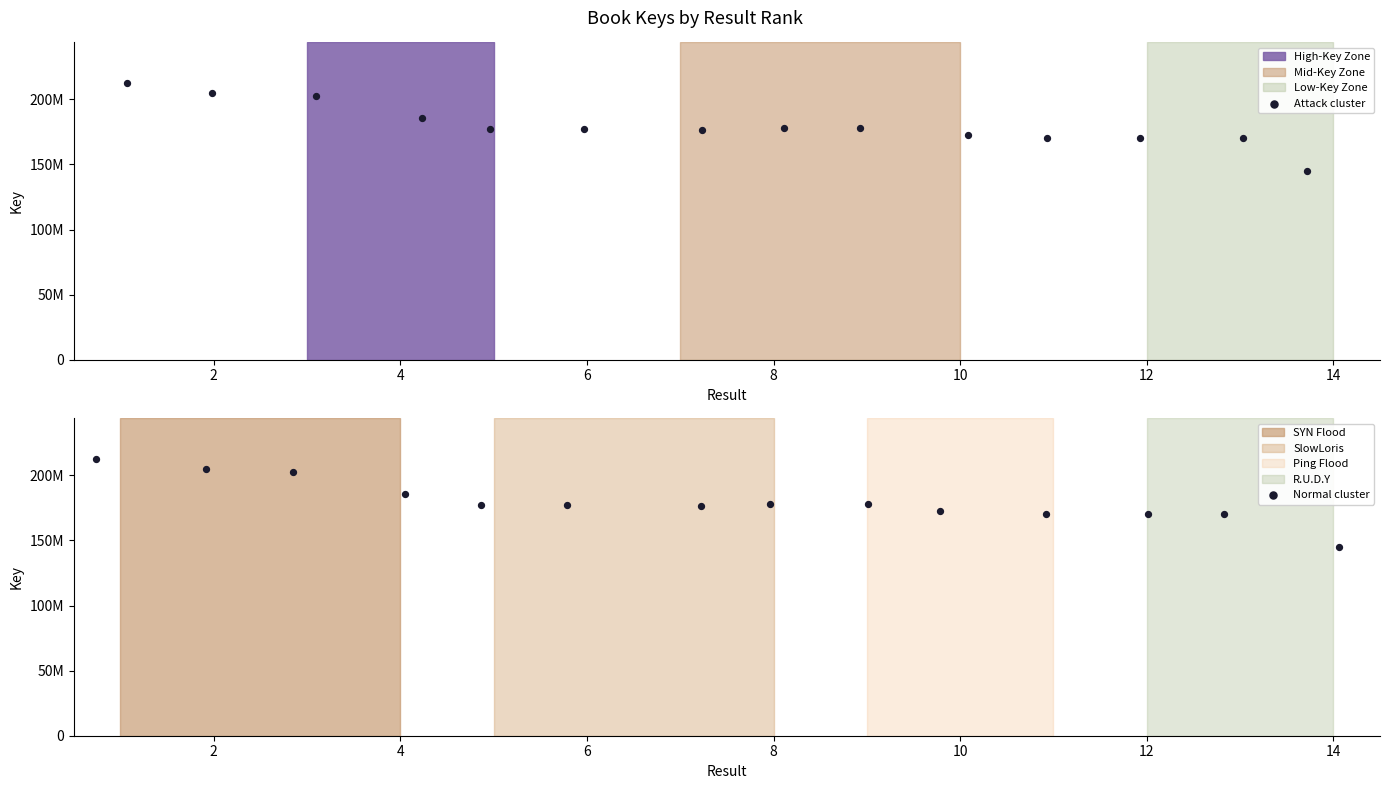

Which series has the largest total across all categories?

Attack cluster